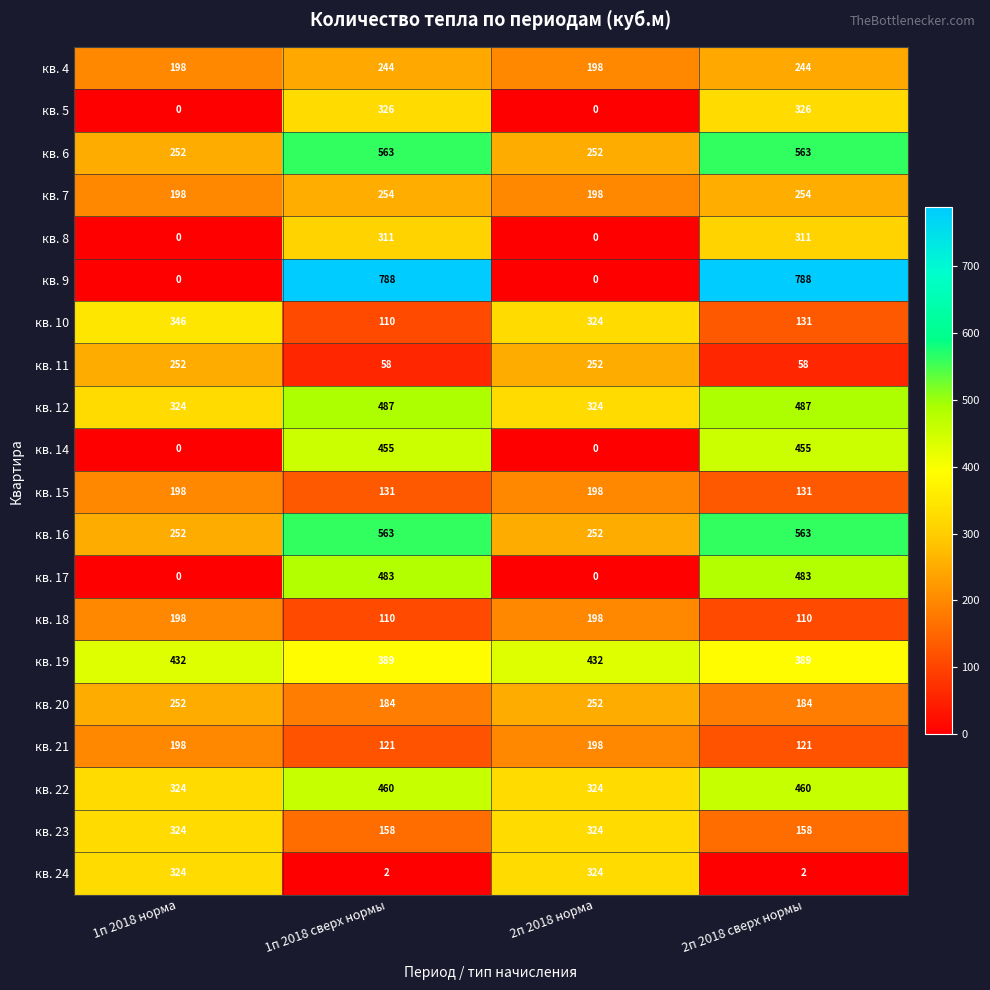

What is the difference between the highest and lowest values at 1п 2018 норма?

432